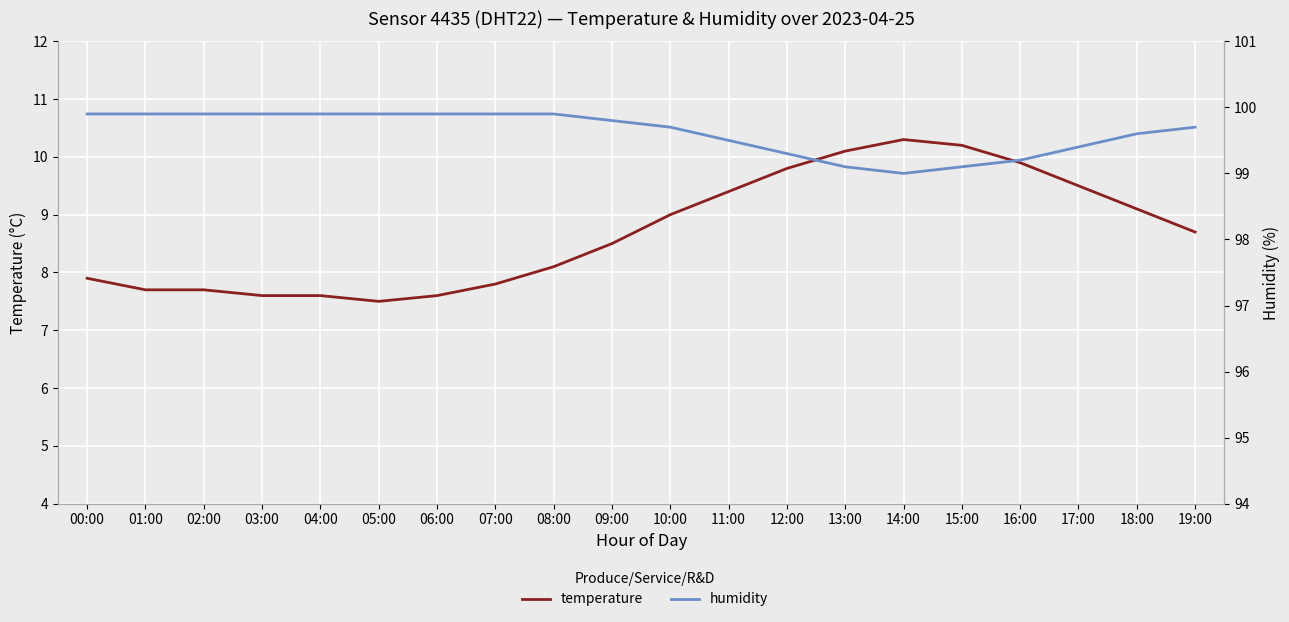

Between 07:00 and 18:00, which series saw the biggest shift?

temperature